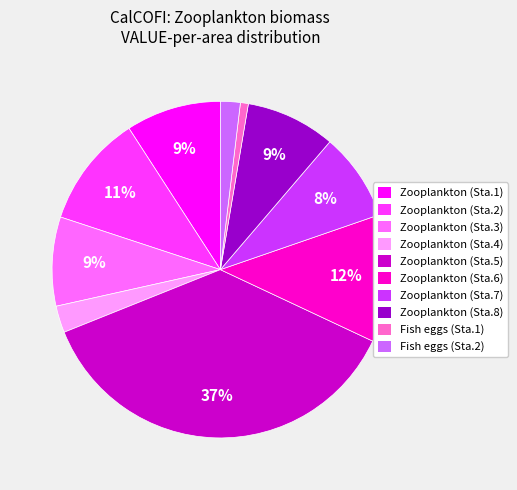

Does any single category account for the majority?

No